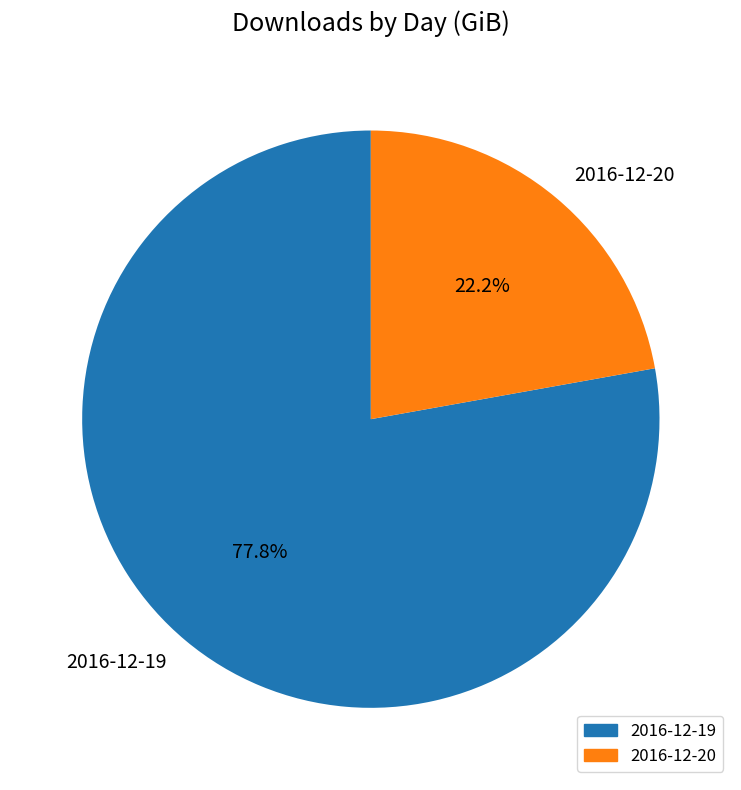

Approximately how many times larger is the value at 2016-12-19 compared to 2016-12-20?

3.5